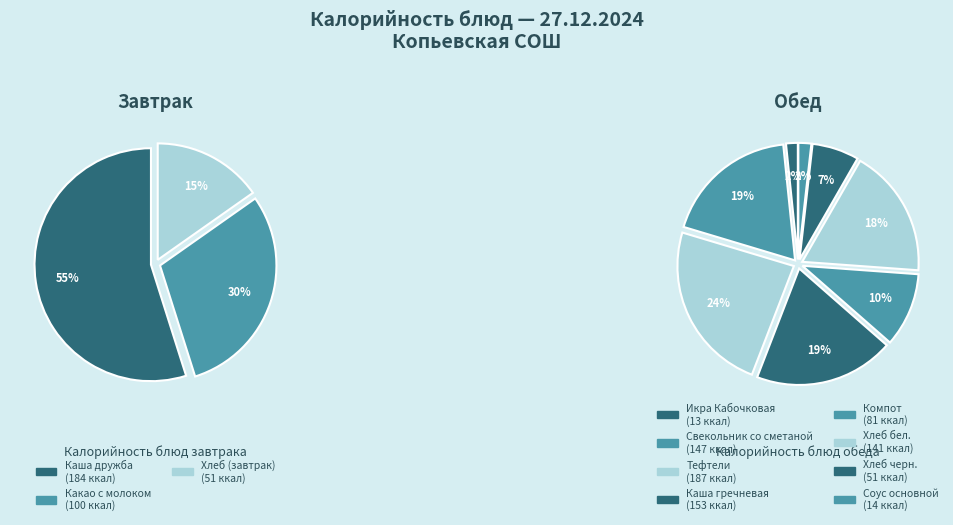

What is the ratio of the value at Какао с молоком to the value at Хлеб бел.?

0.7